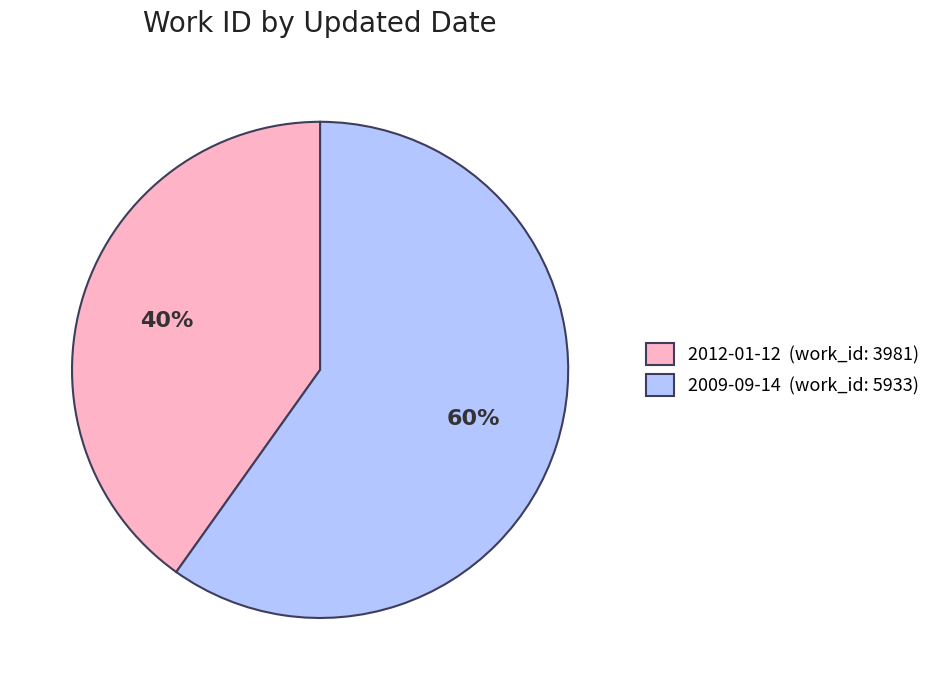

Count the number of slices in the pie.

2